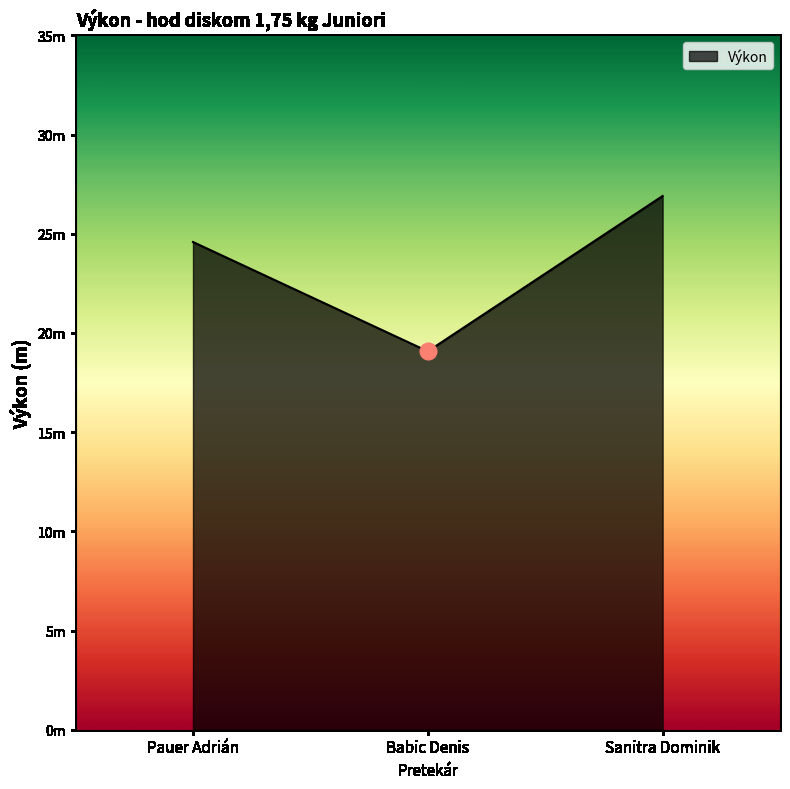

Does the chart have visible grid lines?

No